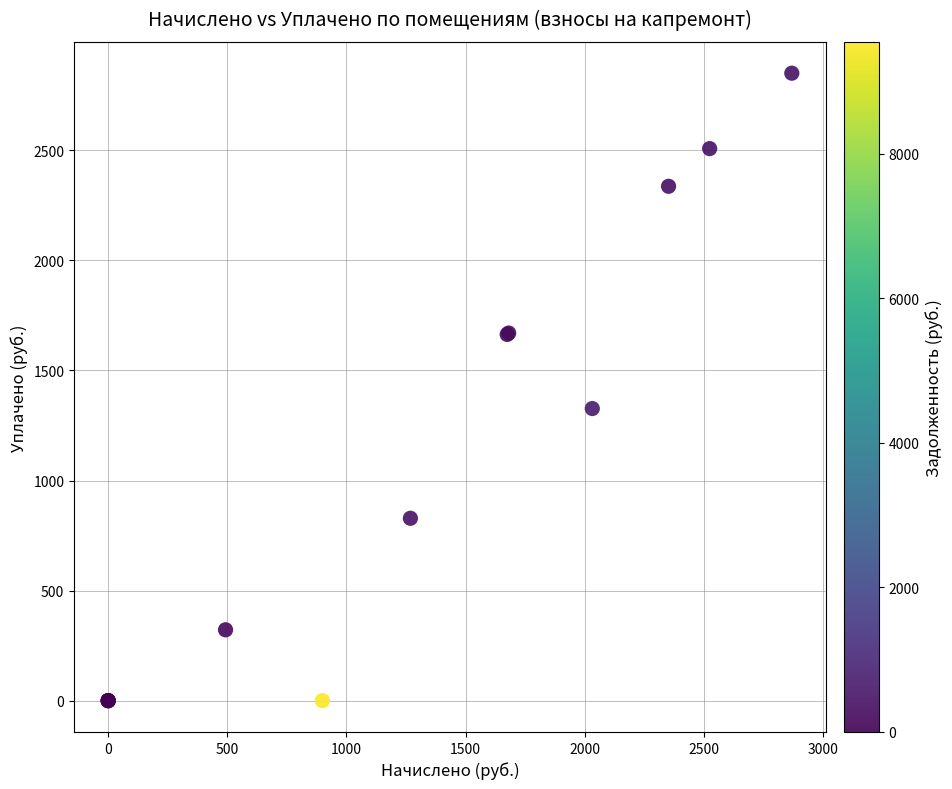

What Y value in the scatter plot is closest to 1425?

1327.0